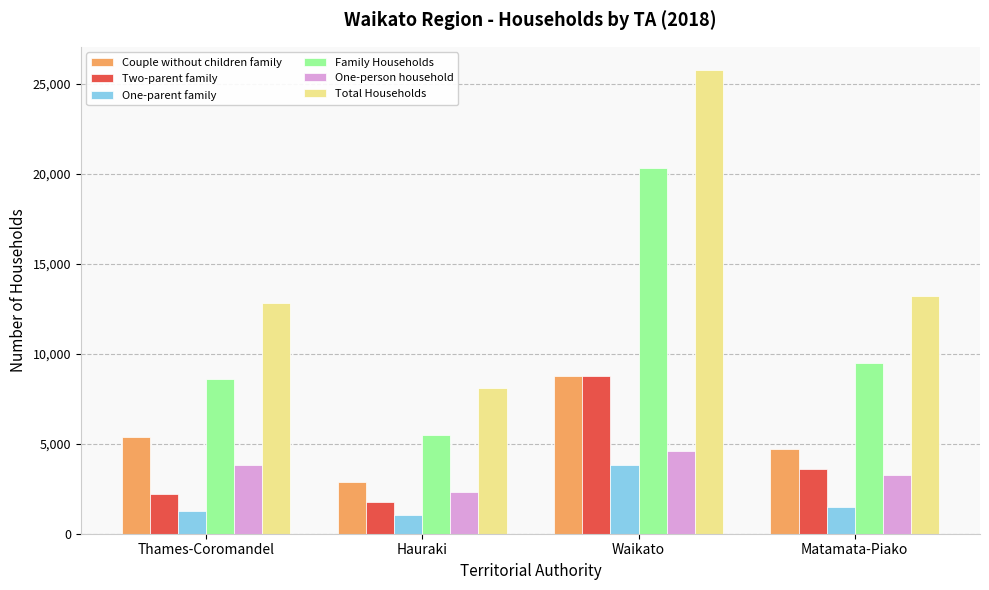

What value does the One-person household series have at Matamata-Piako?

3248.1